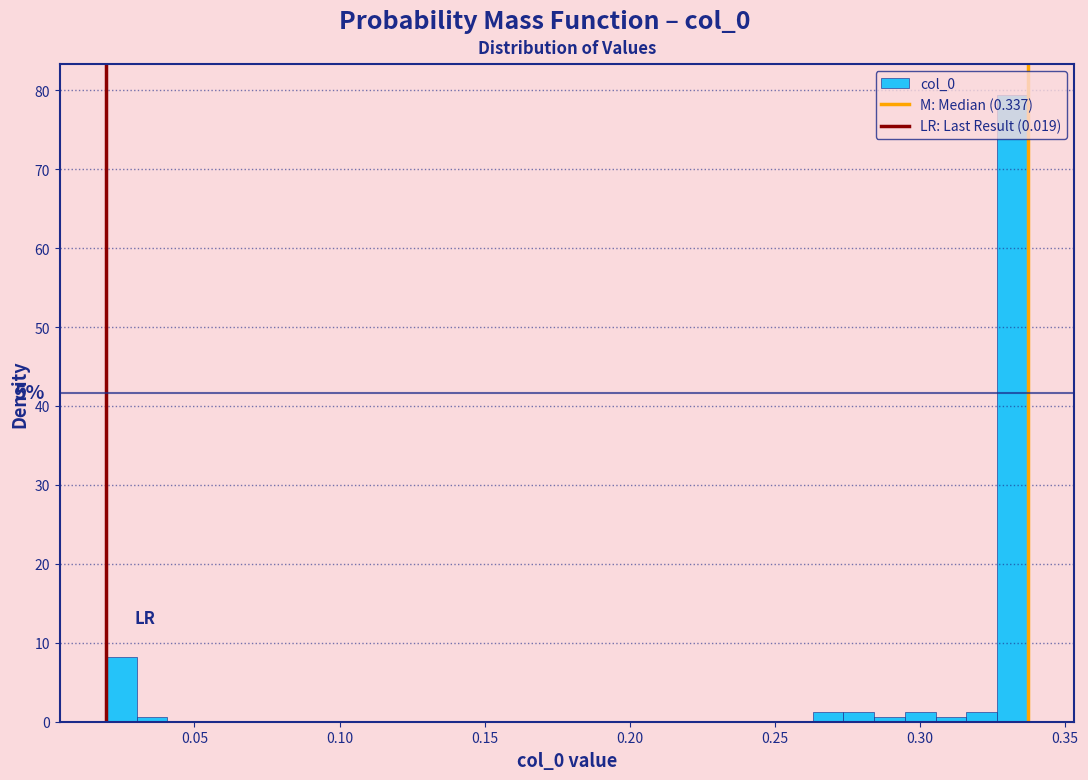

Read against the x-axis, roughly where is the centre of the tallest bar?

0.330